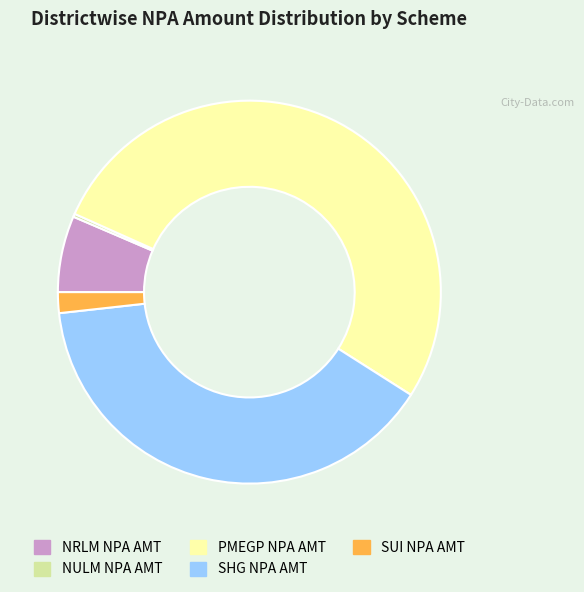

Combined, do NRLM NPA AMT and PMEGP NPA AMT account for over 50%?

Yes